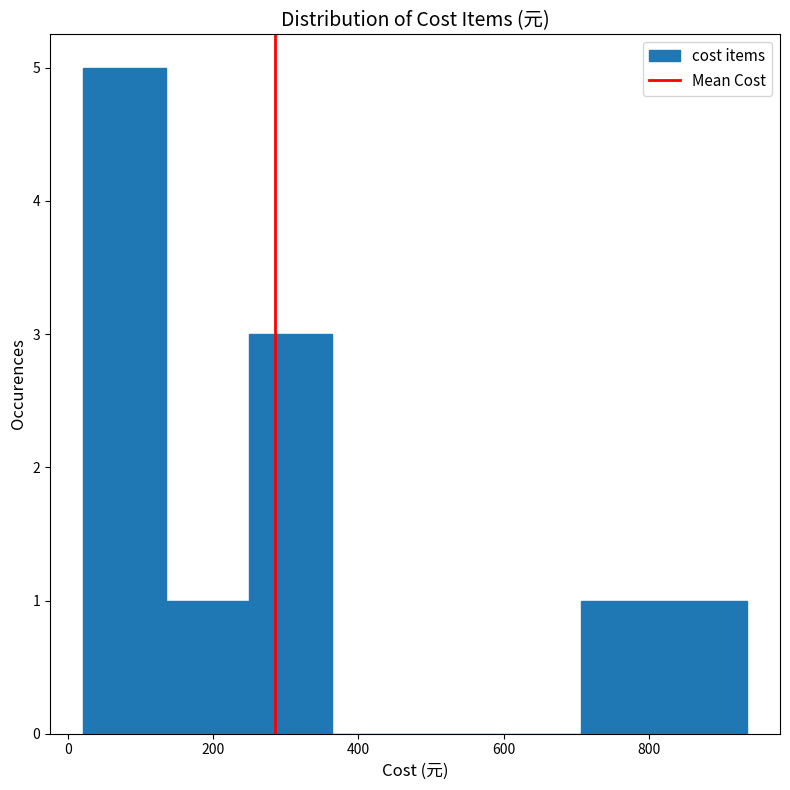

Which range on the x-axis has the tallest bar?

20 to 140